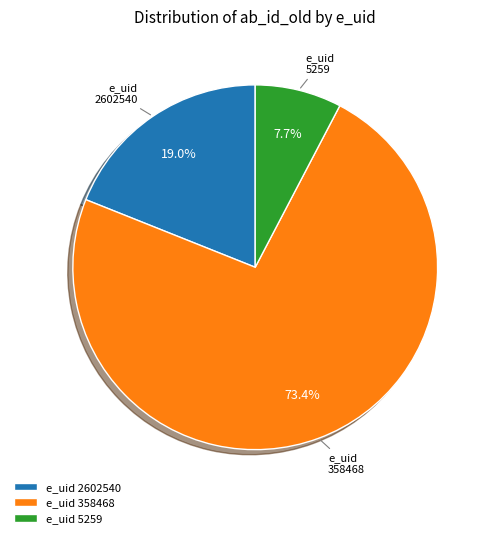

Between e_uid 2602540 and e_uid 358468, which is larger?

e_uid 358468